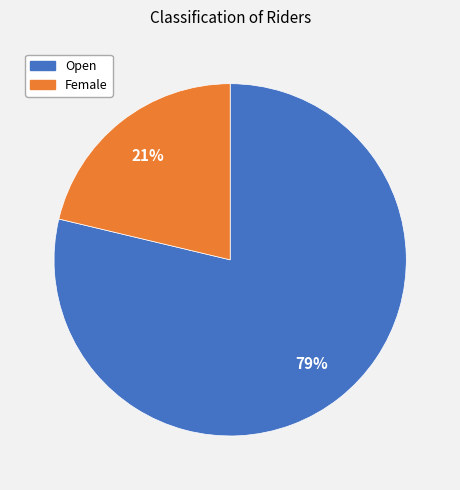

True or false: Female accounts for 21% of the total.

True